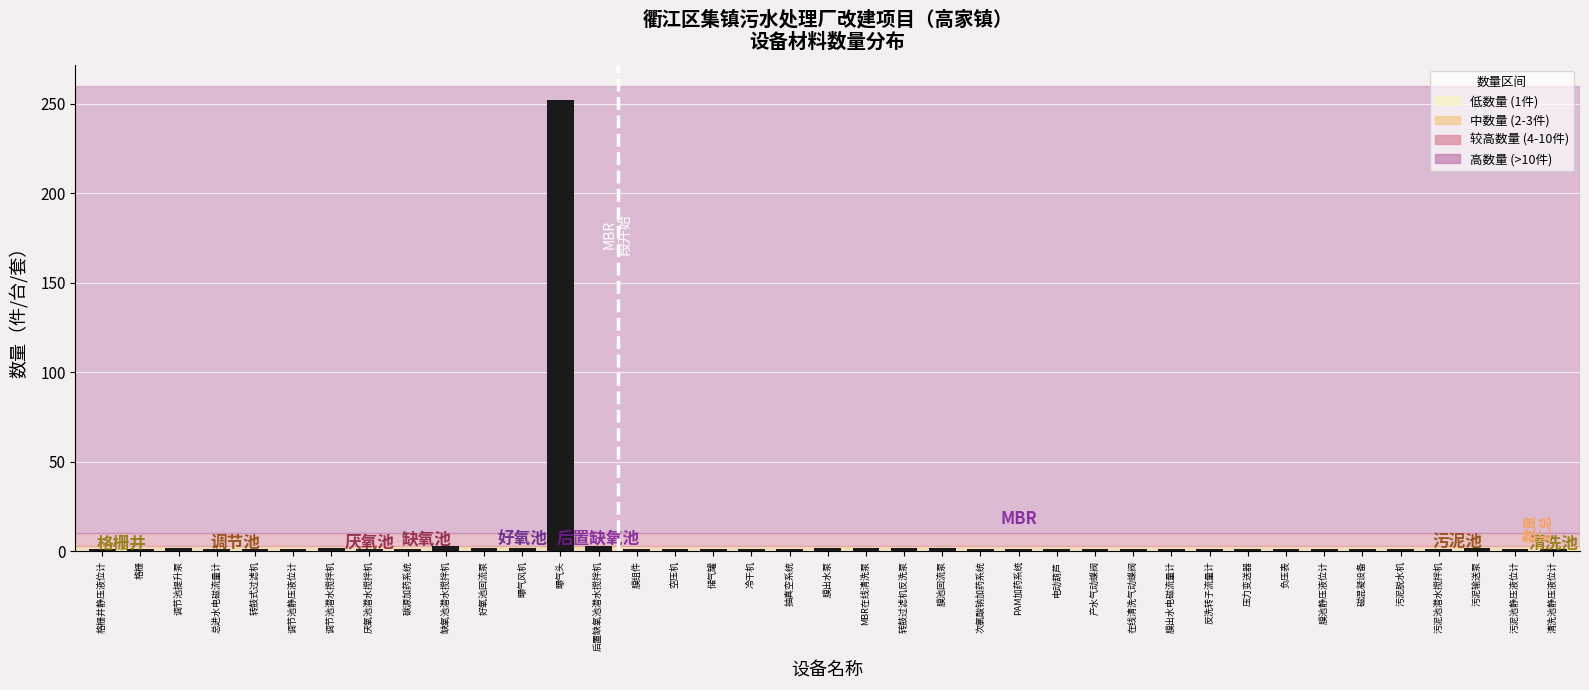

What is the sum of all values?

303